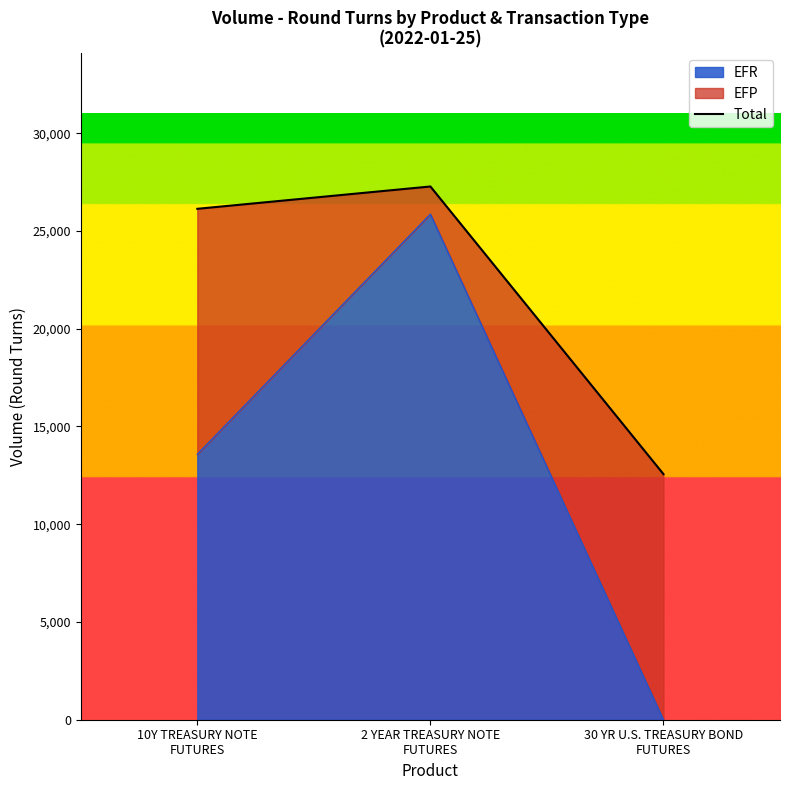

What position from the right is 10Y TREASURY NOTE
FUTURES?

3